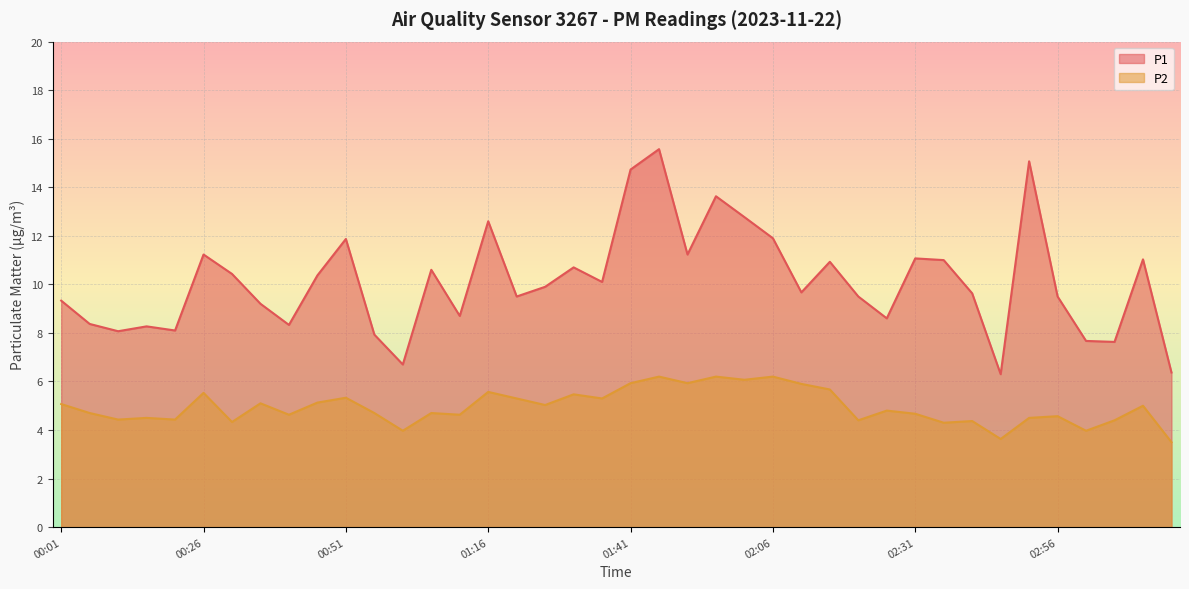

Reading right to left, extract all data points from this chart.

P1: 6.4	11.0	7.6	7.7	9.5	15.1	6.3	9.6	11.0	11.1	8.6	9.5	10.9	9.7	11.9	12.8	13.6	11.2	15.6	14.7	10.1	10.7	9.9	9.5	12.6	8.7	10.6	6.7	7.9	11.9	10.4	8.3	9.2	10.4	11.2	8.1	8.3	8.1	8.4	9.3
P2: 3.5	5.0	4.4	4.0	4.6	4.5	3.6	4.4	4.3	4.7	4.8	4.4	5.7	5.9	6.2	6.1	6.2	5.9	6.2	5.9	5.3	5.5	5.0	5.3	5.6	4.6	4.7	4.0	4.7	5.3	5.1	4.6	5.1	4.3	5.5	4.4	4.5	4.4	4.7	5.1